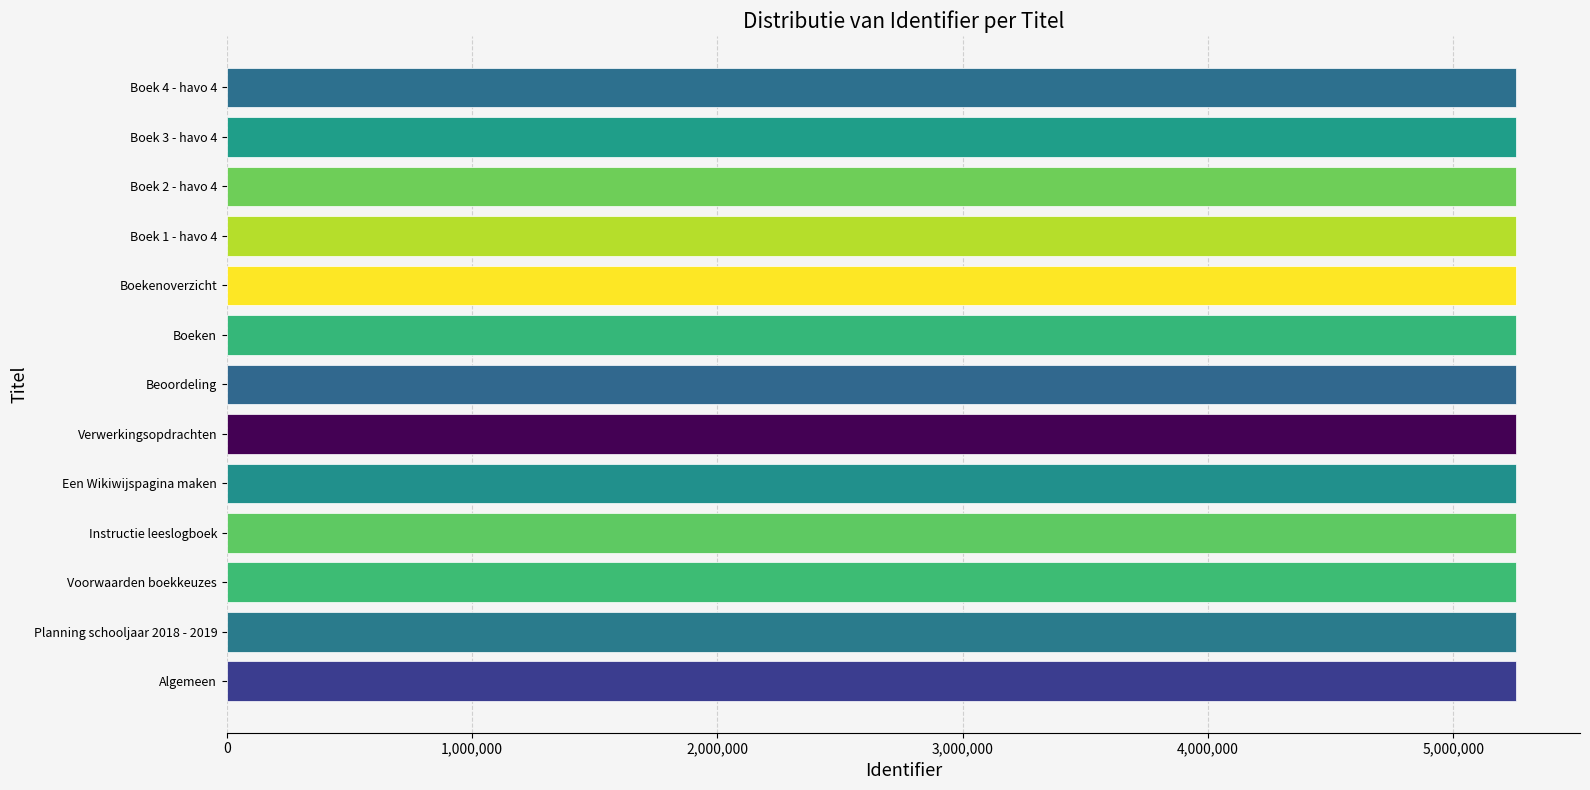

The value at Verwerkingsopdrachten is 7397283. True or false?

False